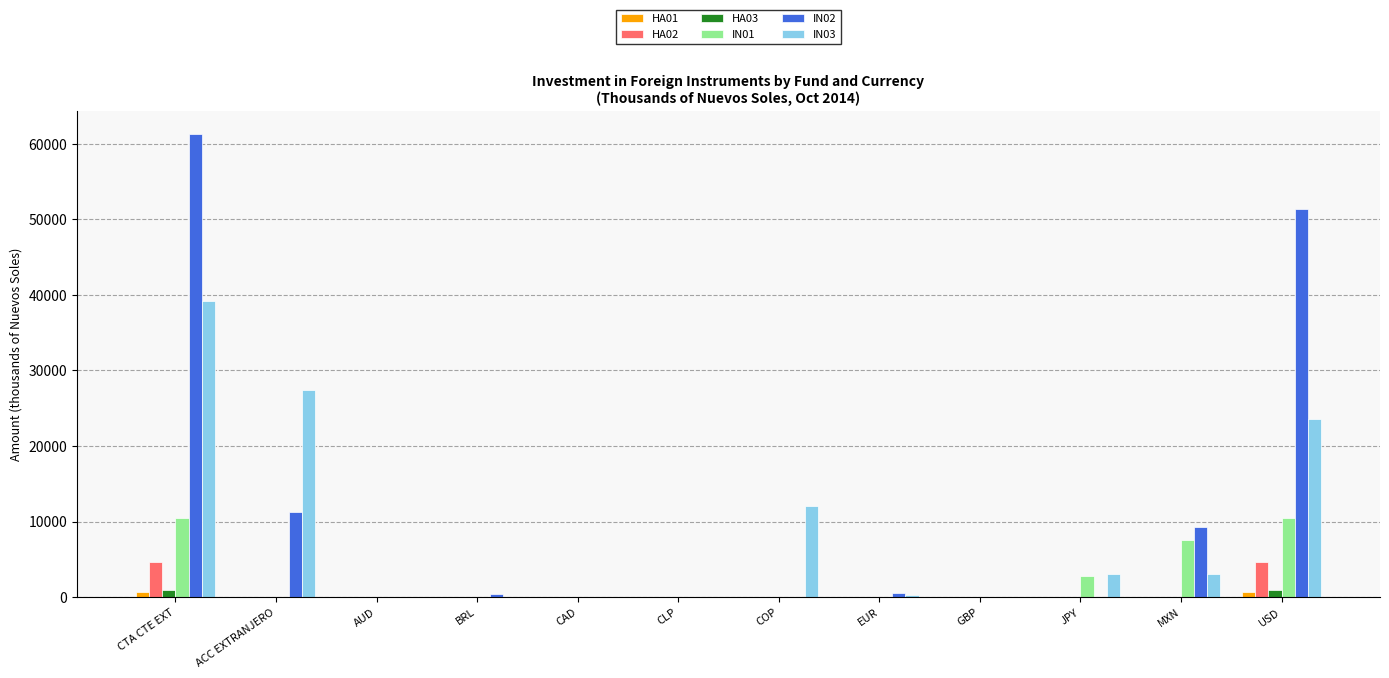

Which category has the highest value across all series?

CTA CTE EXT